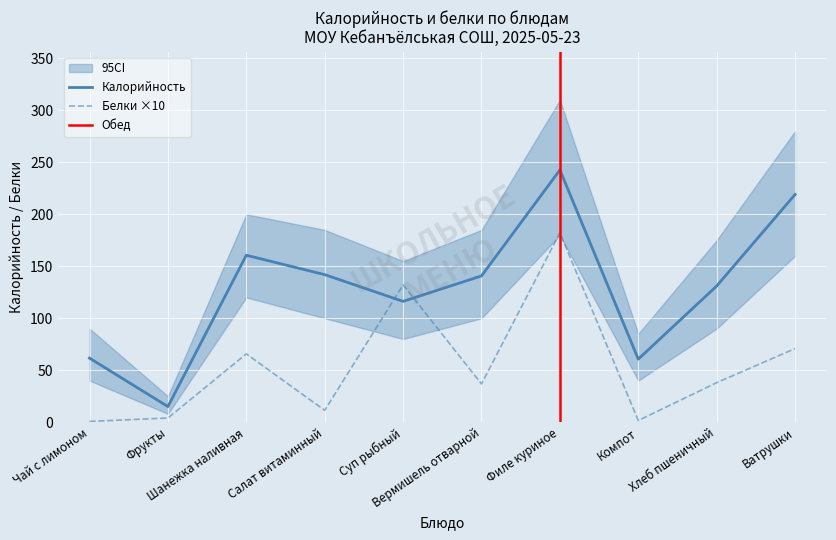

What is the difference between the Калорийность values at Хлеб пшеничный and Чай с лимоном?

69.4